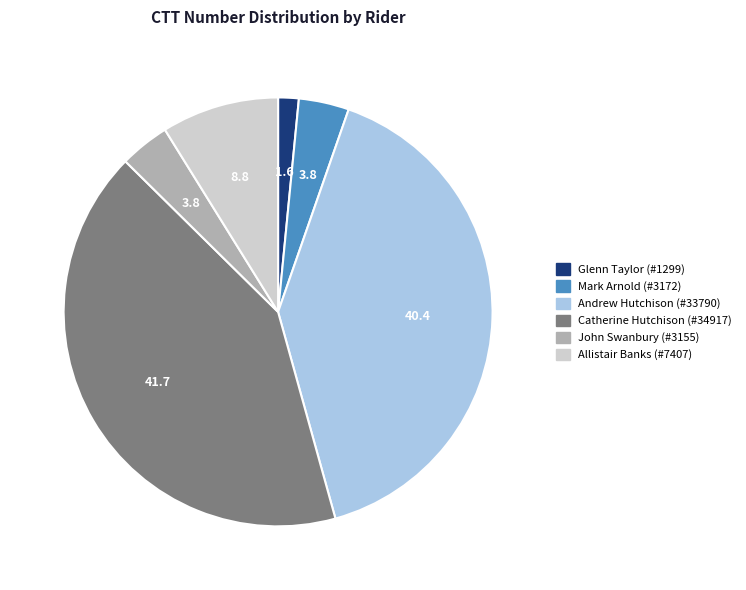

Approximately how many times larger is the value at Andrew Hutchison (#33790) compared to Mark Arnold (#3172)?

10.7